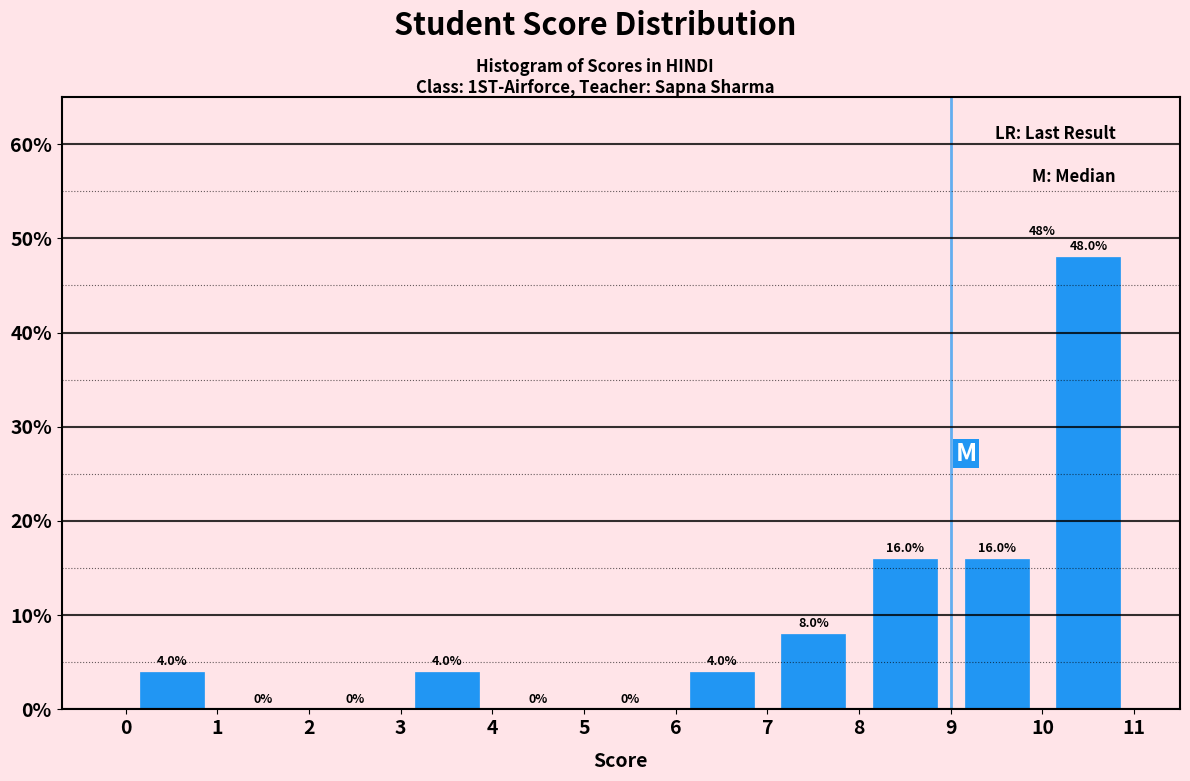

Which range on the x-axis has the tallest bar?

10 to 11